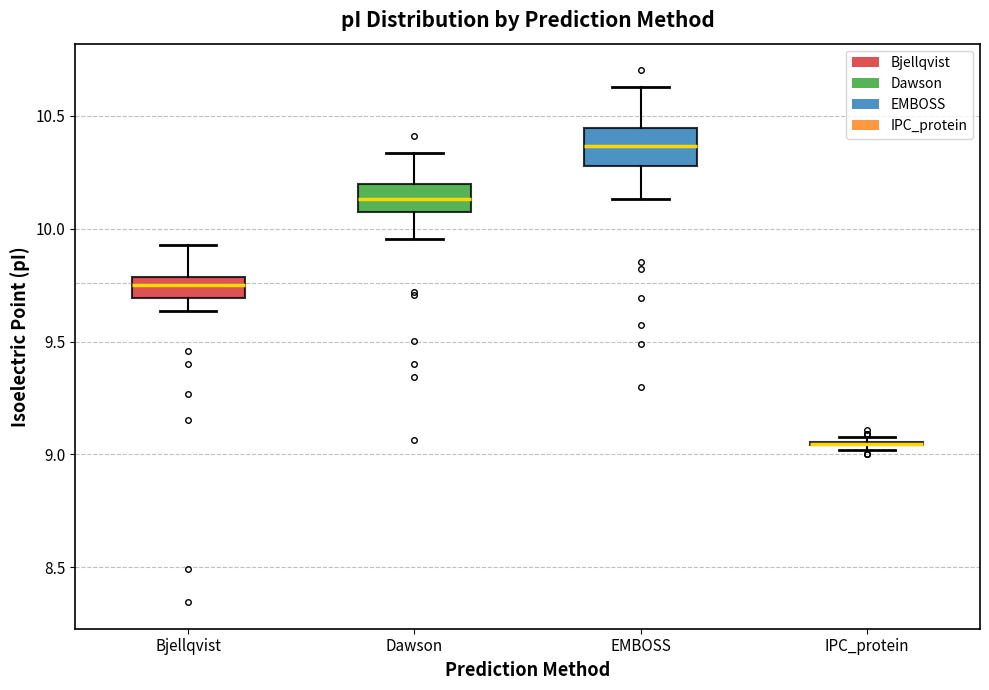

Reading left to right, read every box against the y-axis: the position of its median line, the range the box covers, and the ends of its whiskers. The values are not printed on the chart, so give them approximately, as read against the axis.

Bjellqvist: median 9.75, box 9.70 to 9.80, whiskers 9.65 to 9.95
Dawson: median 10.15, box 10.05 to 10.20, whiskers 9.95 to 10.35
EMBOSS: median 10.35, box 10.30 to 10.45, whiskers 10.15 to 10.65
IPC_protein: box collapsed to a line at 9.05, whiskers 9.00 to 9.10